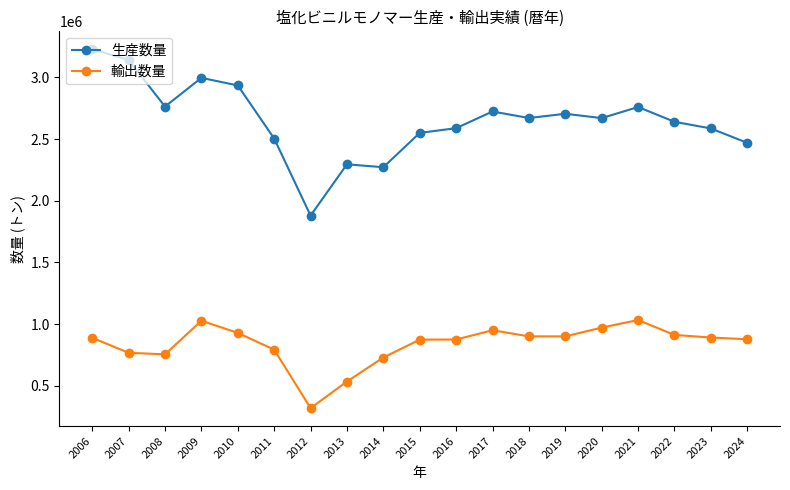

True or false: 輸出数量 has more than 0 interior local peaks.

True